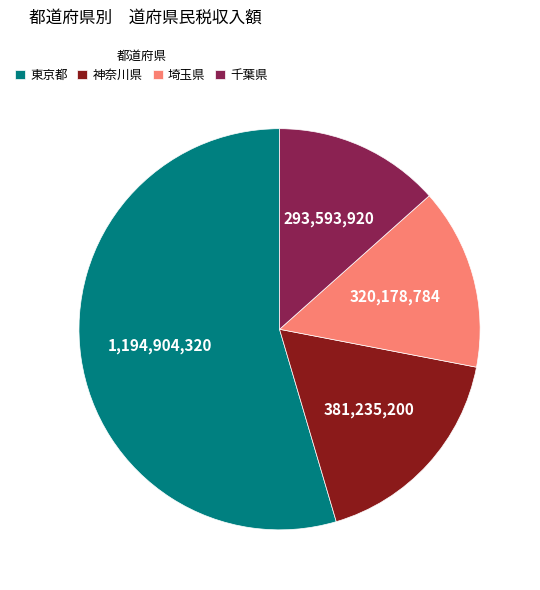

Which category has the smallest portion of the pie?

千葉県